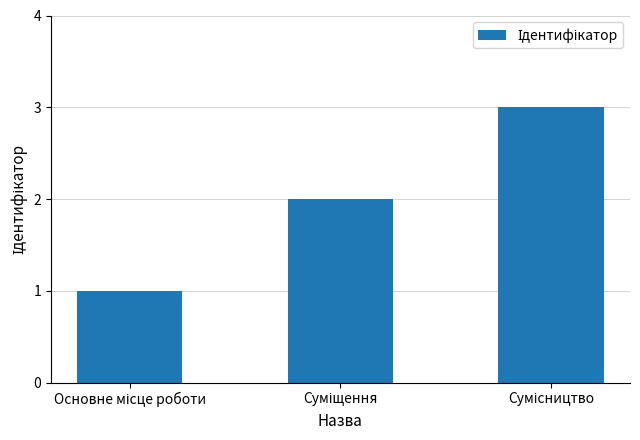

What is the maximum value shown in the chart?

3